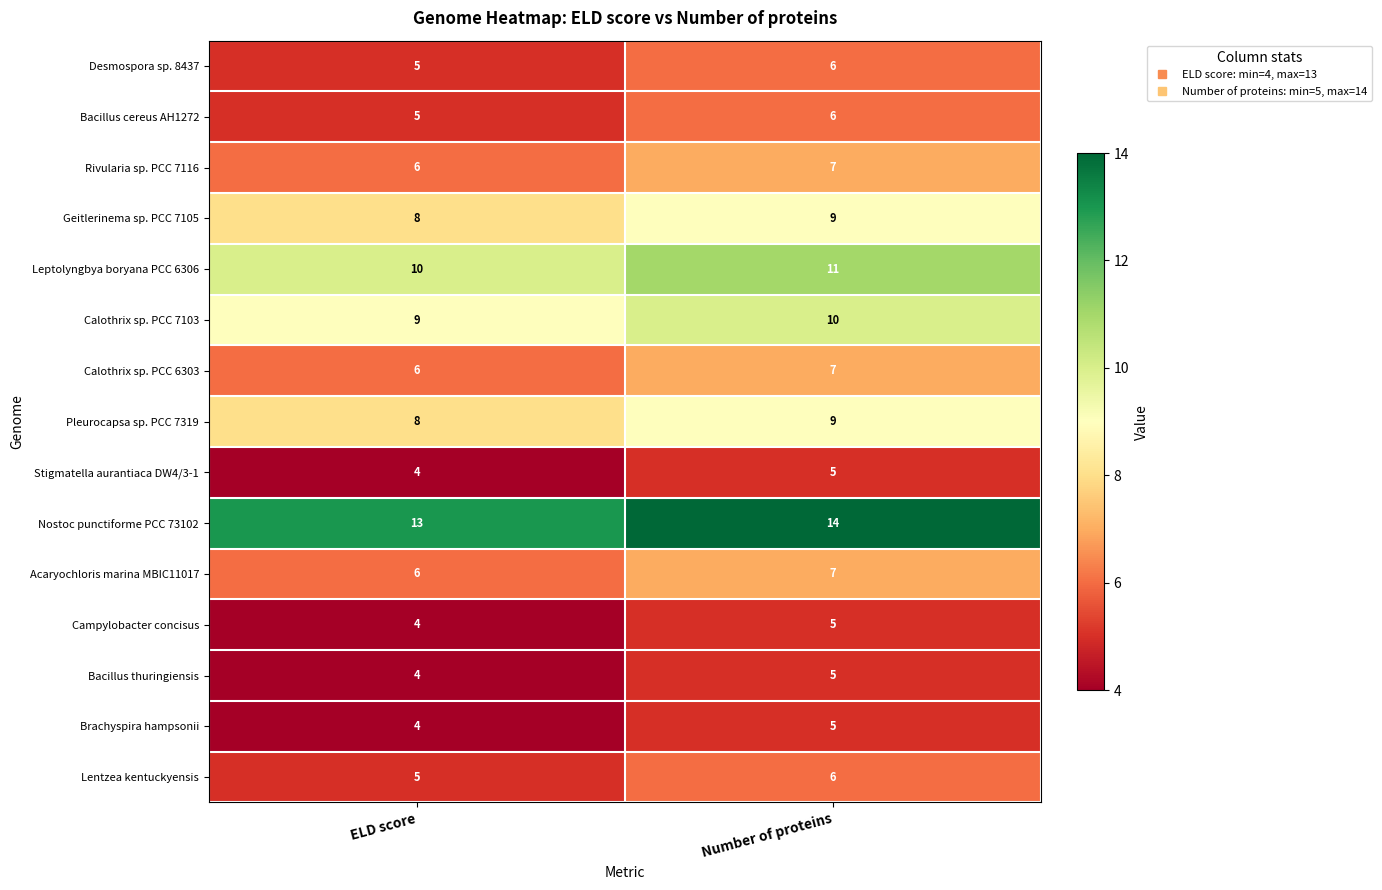

What is the average value of the Bacillus cereus AH1272 series?

6